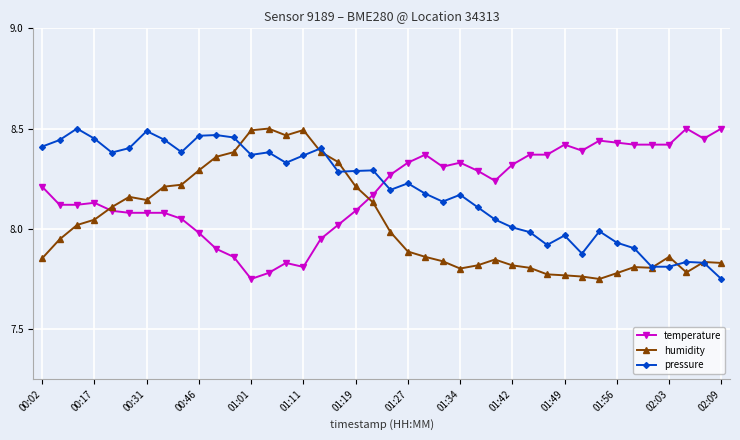

Which series ends up on top after the final intersection of temperature and pressure?

temperature